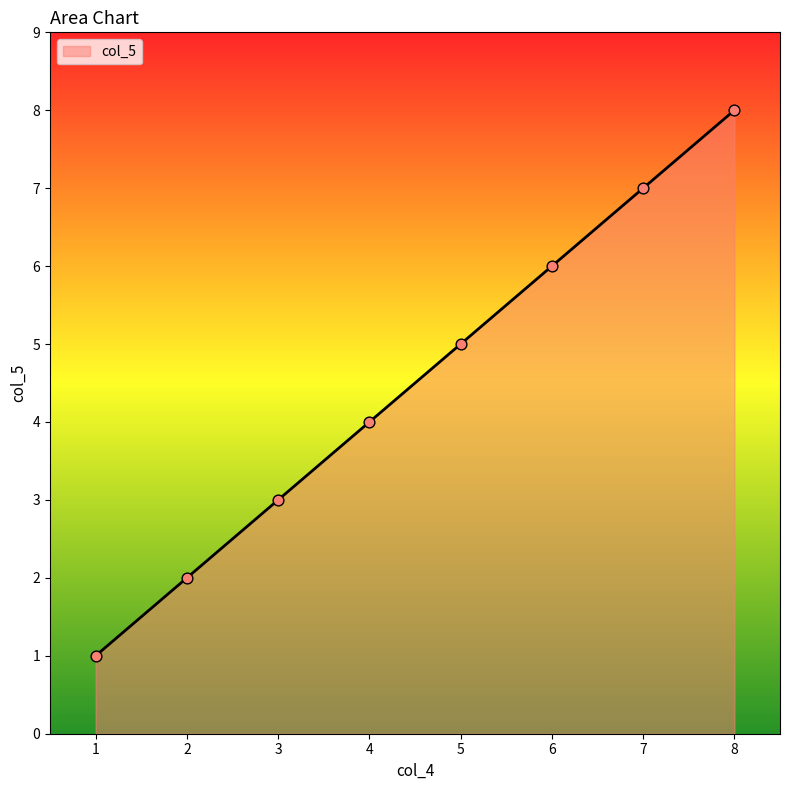

What is the ratio of the value at 5 to the value at 6?

0.8